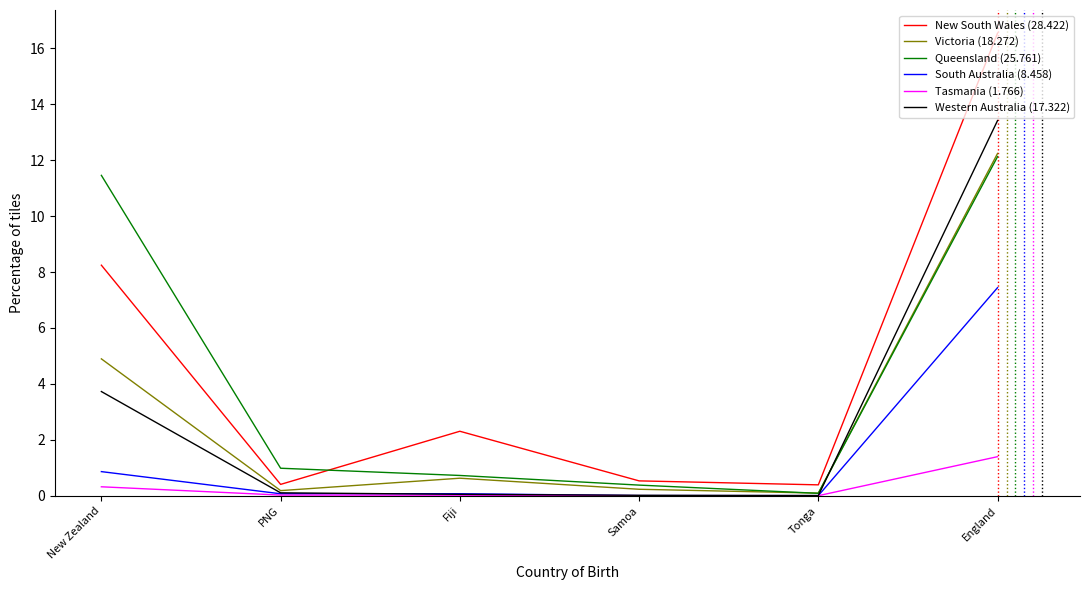

How many lines are shown in the chart?

6